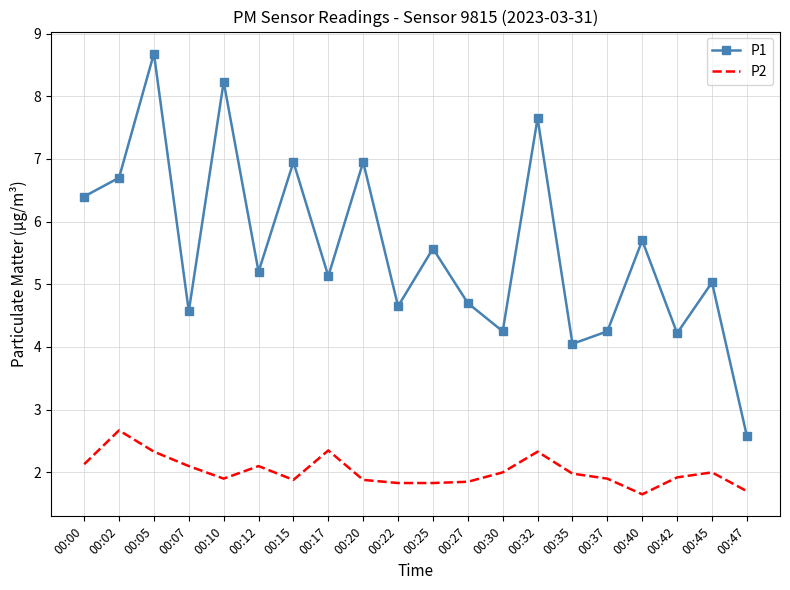

Is it true that P2 equals 0.9 at 00:02?

False